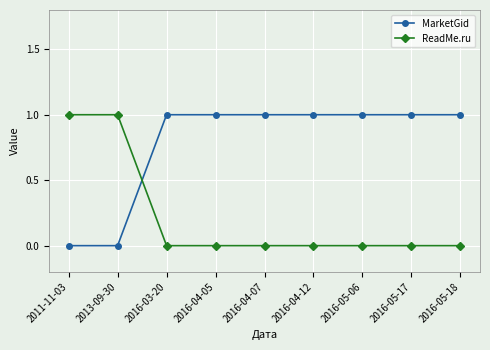

Reading right to left, what are all the values shown in this chart?

MarketGid: 2016-05-18=1	2016-05-17=1	2016-05-06=1	2016-04-12=1	2016-04-07=1	2016-04-05=1	2016-03-20=1	2013-09-30=0	2011-11-03=0
ReadMe.ru: 2016-05-18=0	2016-05-17=0	2016-05-06=0	2016-04-12=0	2016-04-07=0	2016-04-05=0	2016-03-20=0	2013-09-30=1	2011-11-03=1